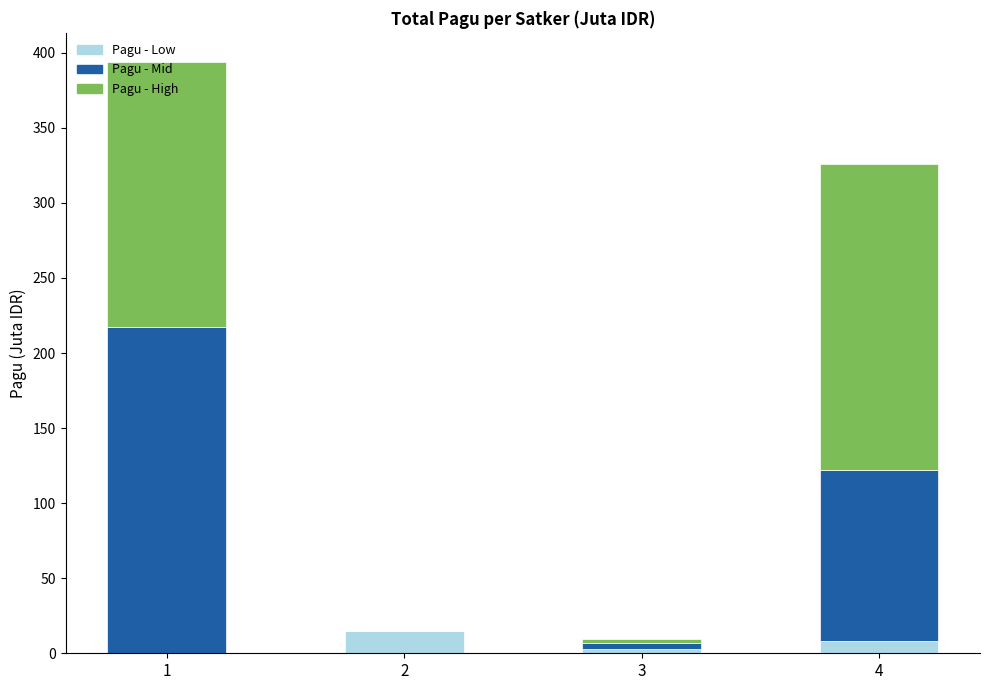

What is the total value across all series at 2?

14.7